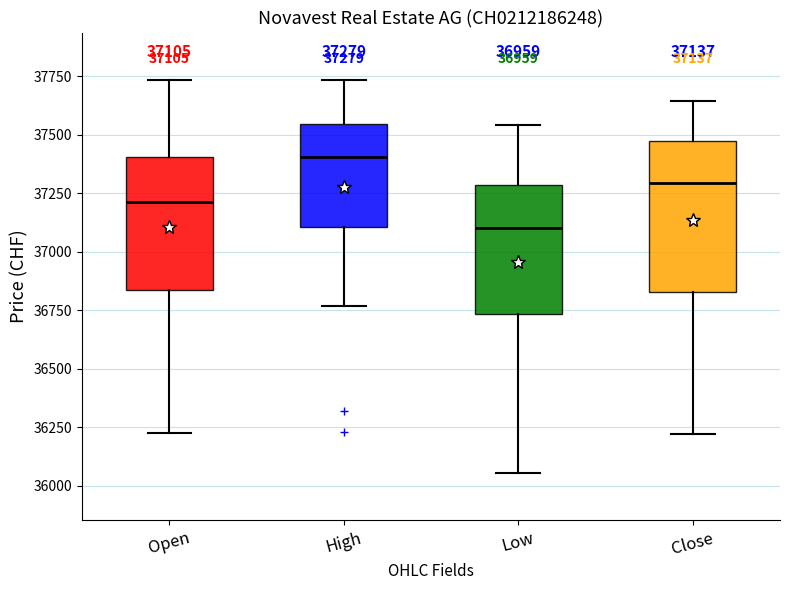

Which box's median line is the lowest?

Low